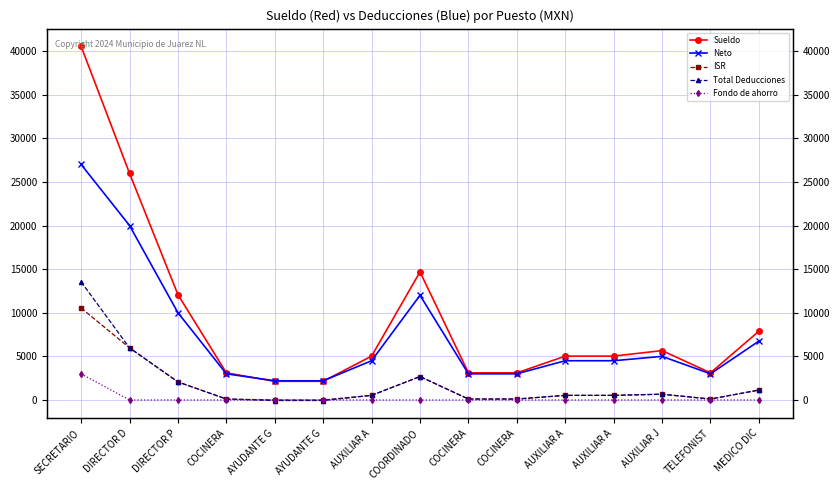

How many values in the Sueldo series are below 5028?

6